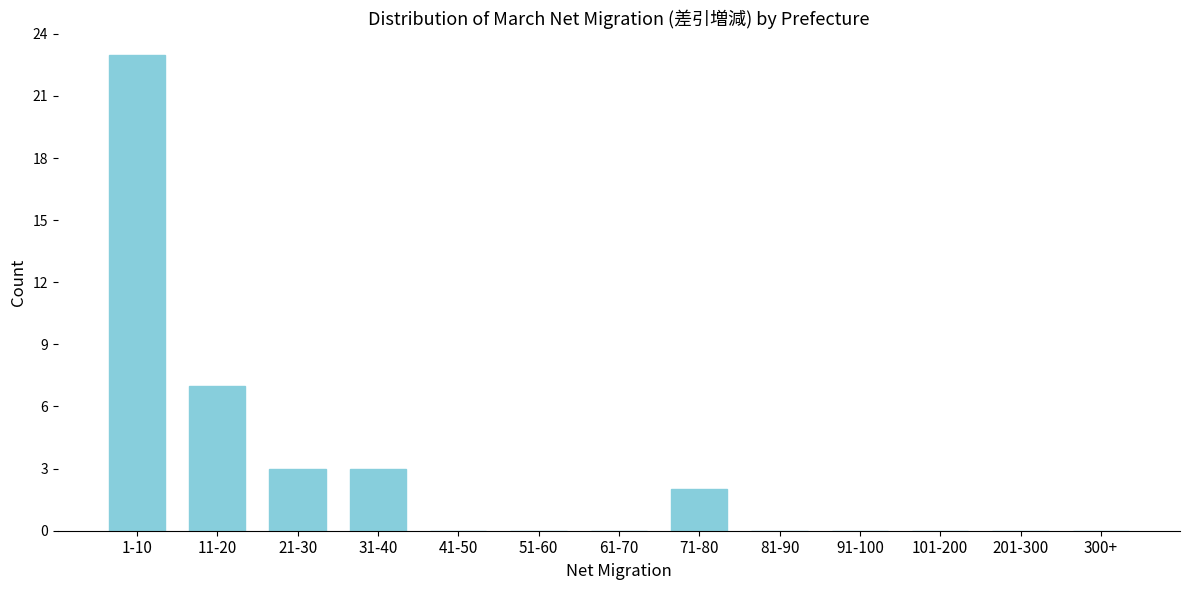

Reading left to right, extract all data points from this chart.

1-10=23	11-20=7	21-30=3	31-40=3	41-50=0	51-60=0	61-70=0	71-80=2	81-90=0	91-100=0	101-200=0	201-300=0	300+=0